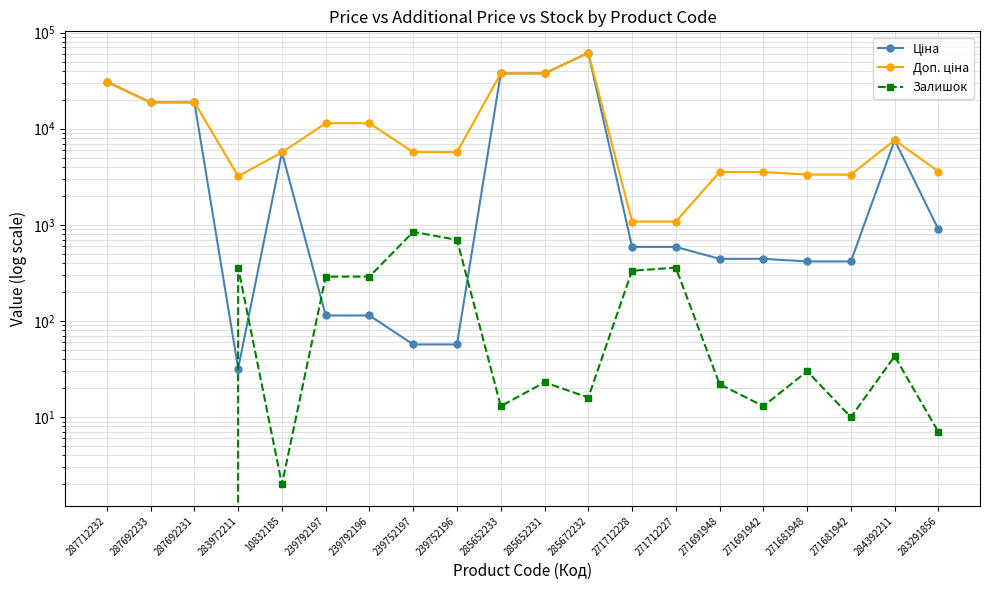

Where is the first local minimum for Ціна?

283972211